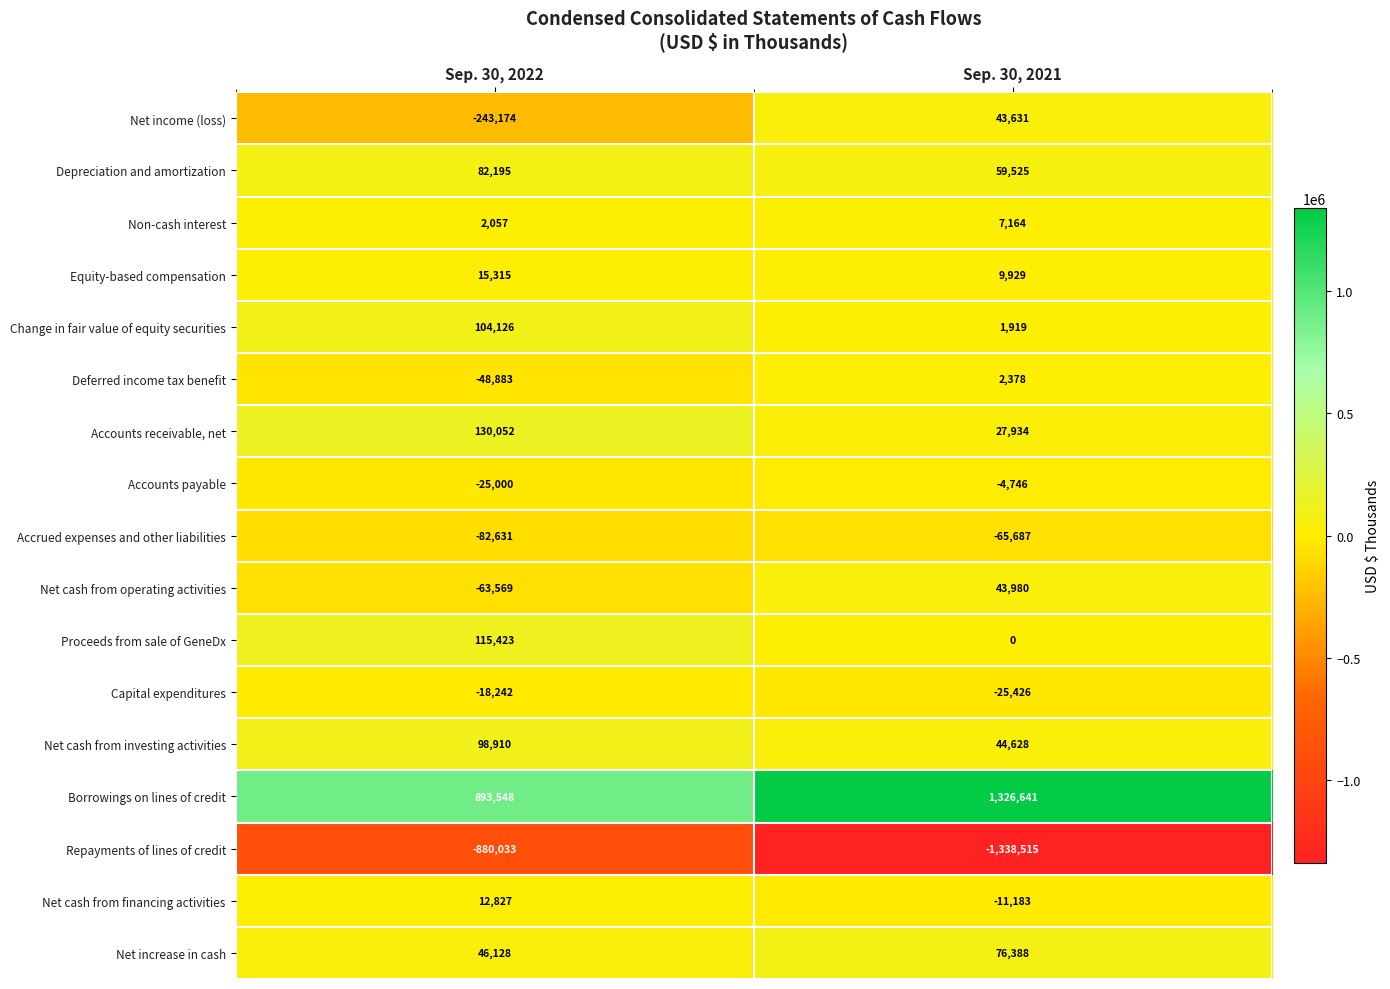

What is the difference between the highest and lowest values at Sep. 30, 2022?

1773581